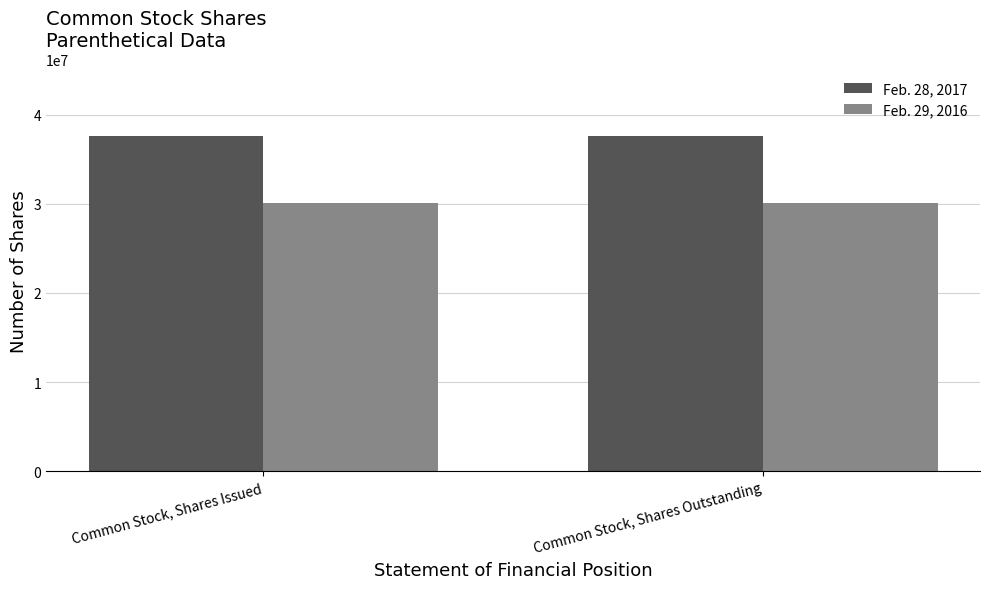

List the series in order of their overall mean, highest first.

Feb. 28, 2017, Feb. 29, 2016